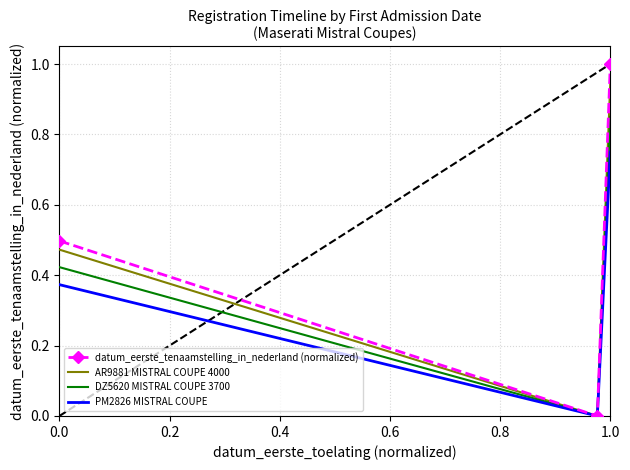

Which series has the largest range (max minus min)?

datum_eerste_tenaamstelling_in_nederland (normalized)